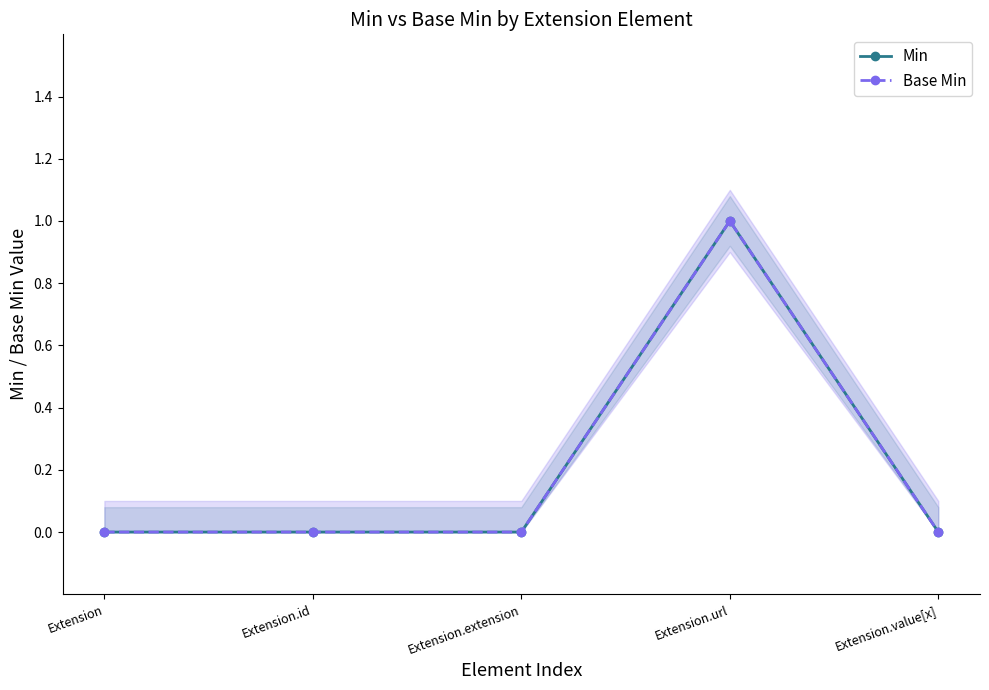

True or false: Base Min has a value of 0 at Extension.id.

False